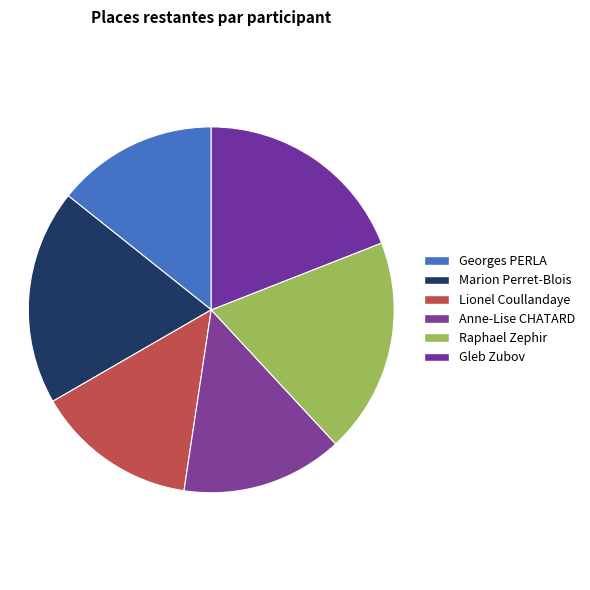

True or false: Lionel Coullandaye accounts for 5% of the total.

False